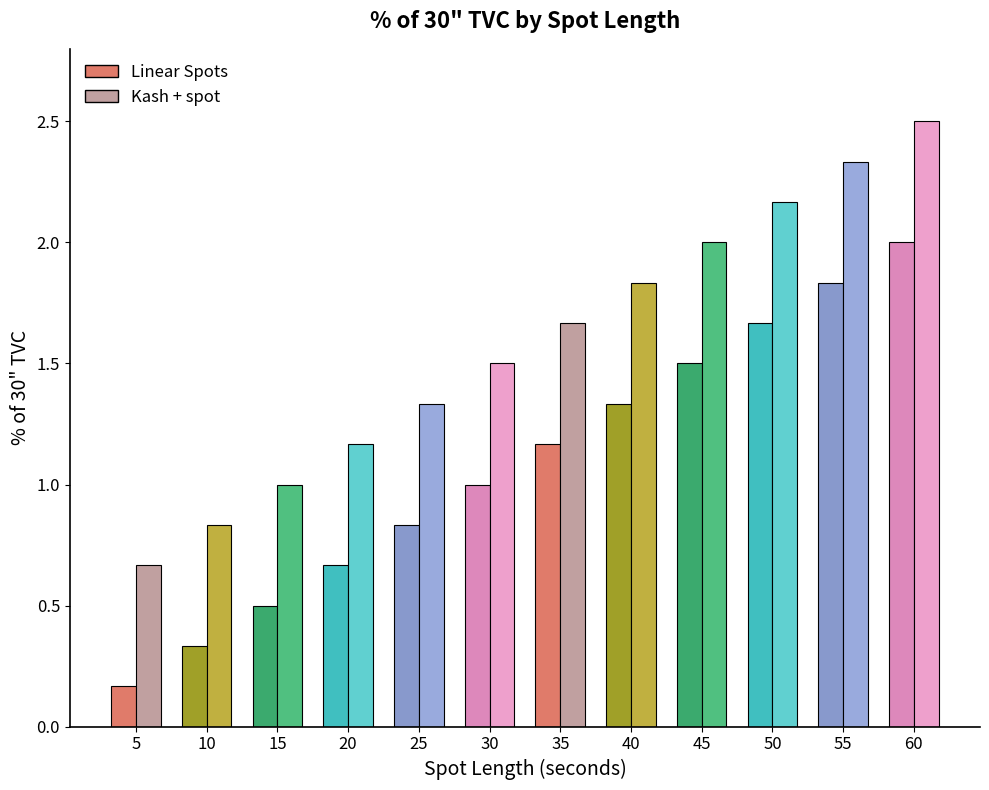

At how many categories does at least one series exceed 0?

12